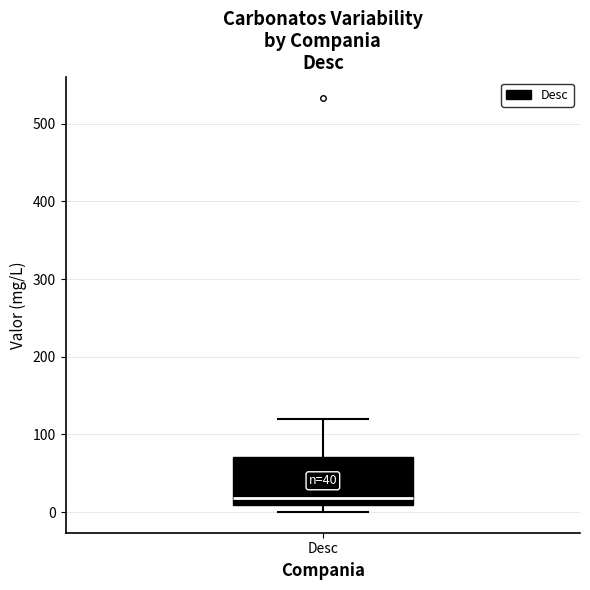

Transcribe this box plot: give where the median line is, the range the box spans, and where the two whiskers end, as read against the y-axis. The values are not printed on the chart, so give them approximately, as read against the axis.

median 20, box 10 to 70, whiskers 0 to 120